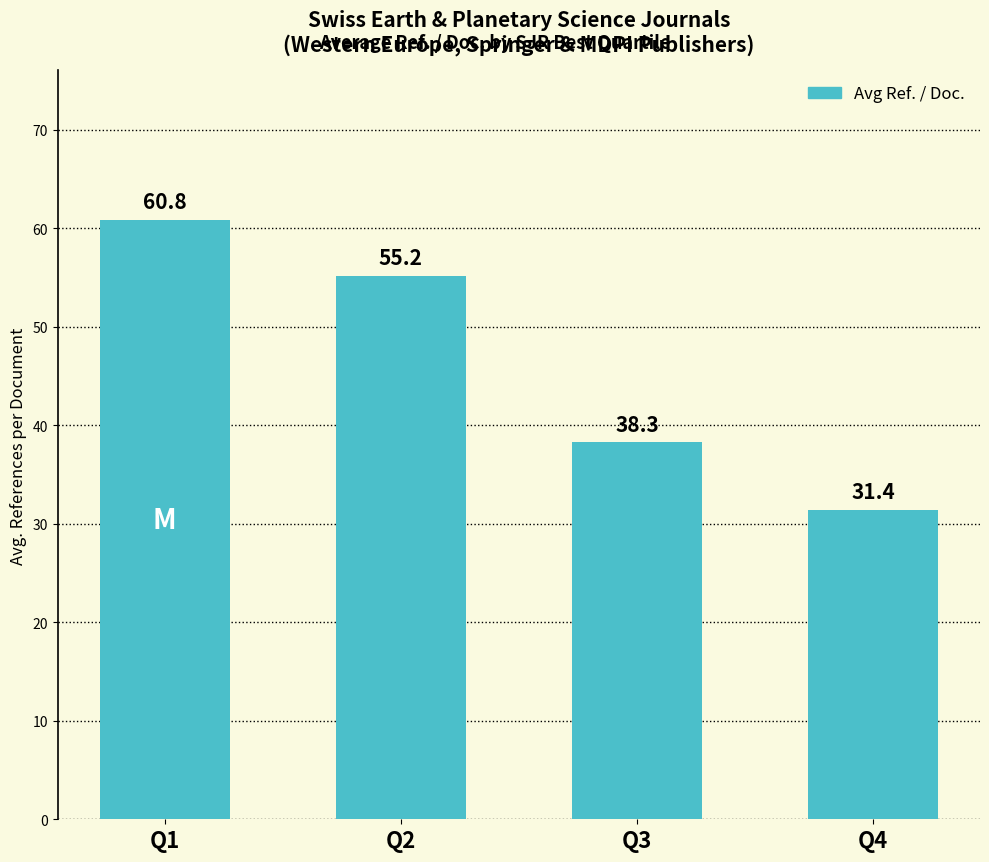

What value does the data have at Q3?

38.3